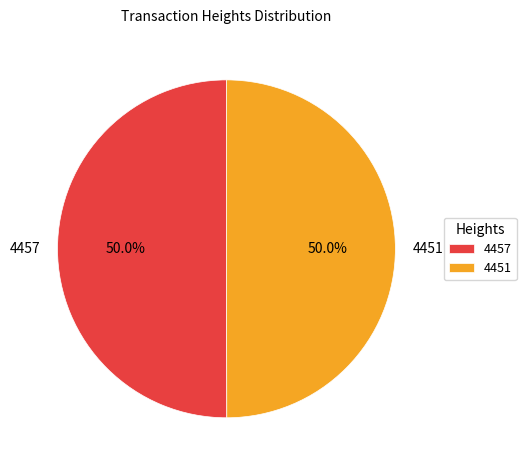

The 4451 slice represents 38% of the pie. True or false?

False